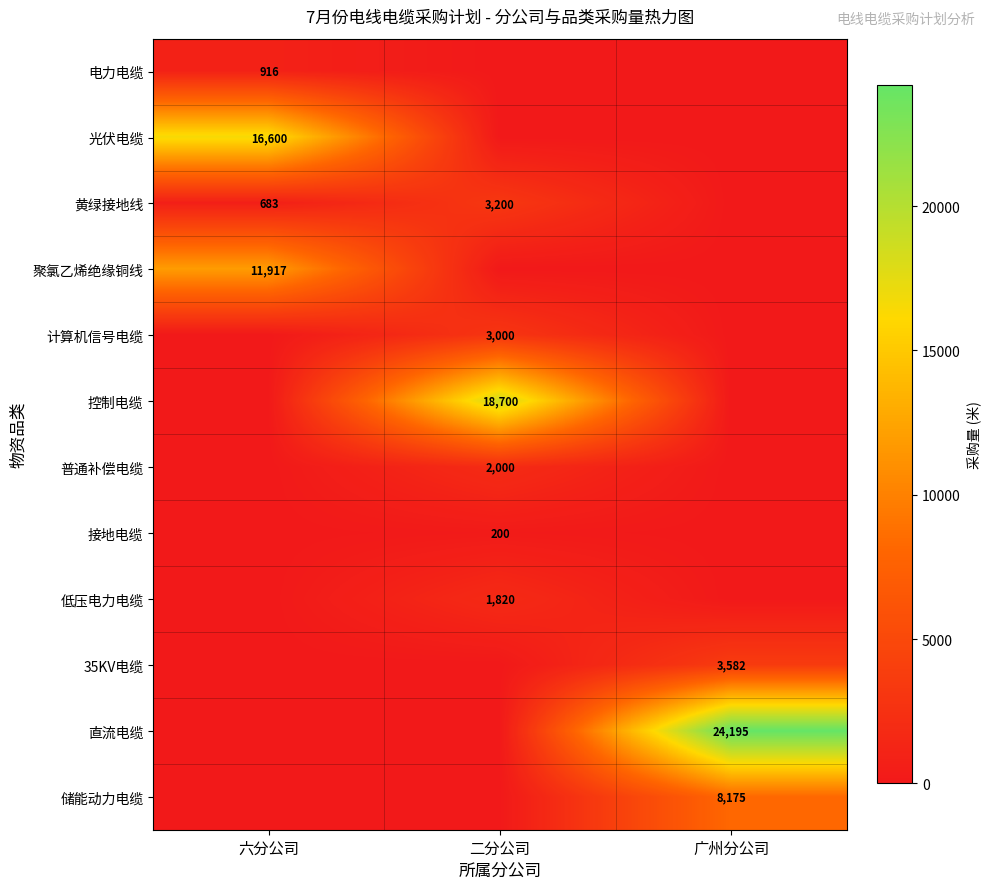

How many data points does each series have?

3